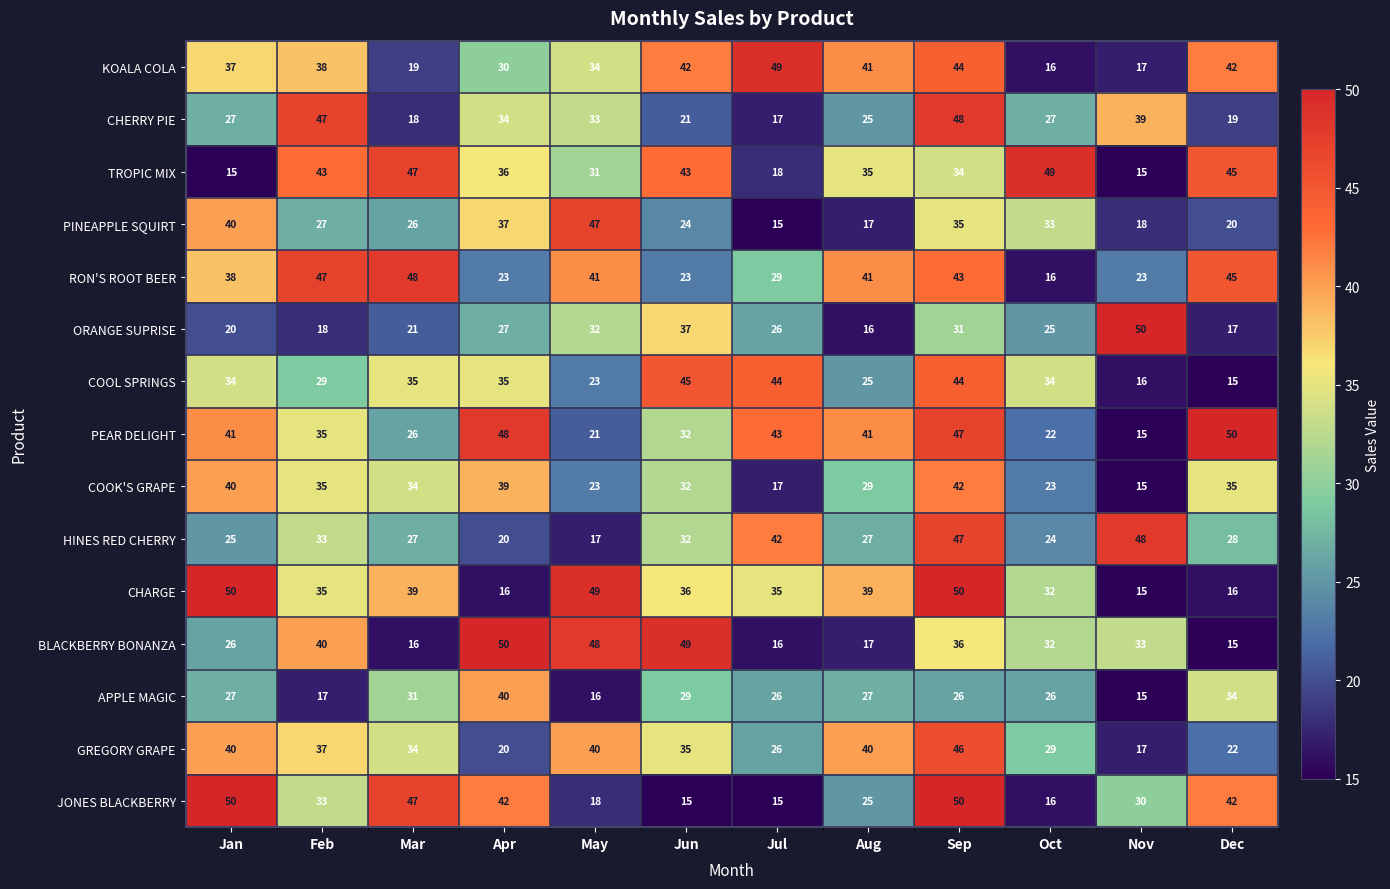

Which series has the largest total across all categories?

PEAR DELIGHT